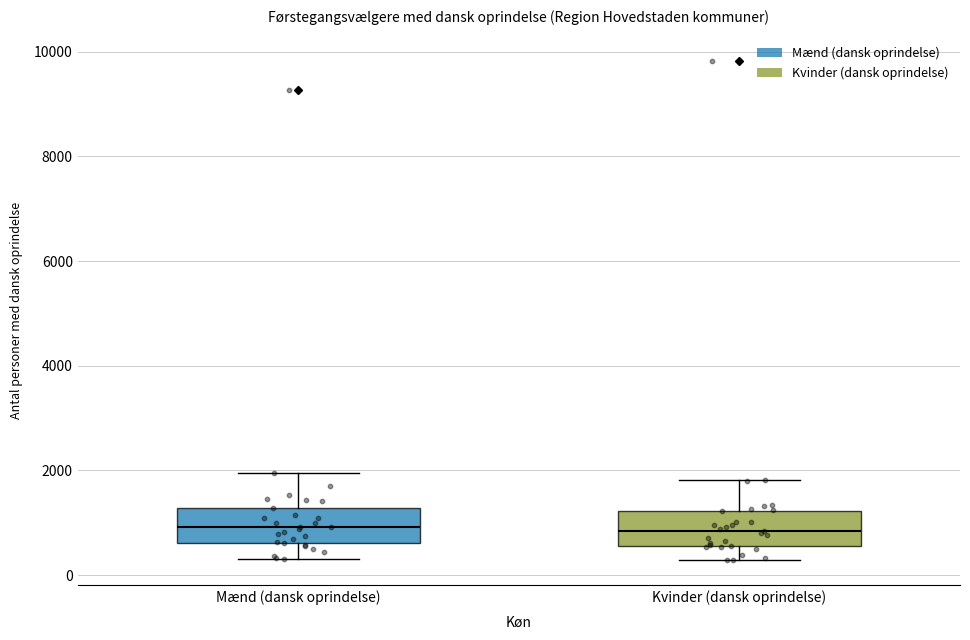

Reading left to right, read every box against the y-axis: the position of its median line, the range the box covers, and the ends of its whiskers. The values are not printed on the chart, so give them approximately, as read against the axis.

Mænd (dansk oprindelse): median 1000, box 600 to 1200, whiskers 400 to 2000
Kvinder (dansk oprindelse): median 800, box 600 to 1200, whiskers 200 to 1800